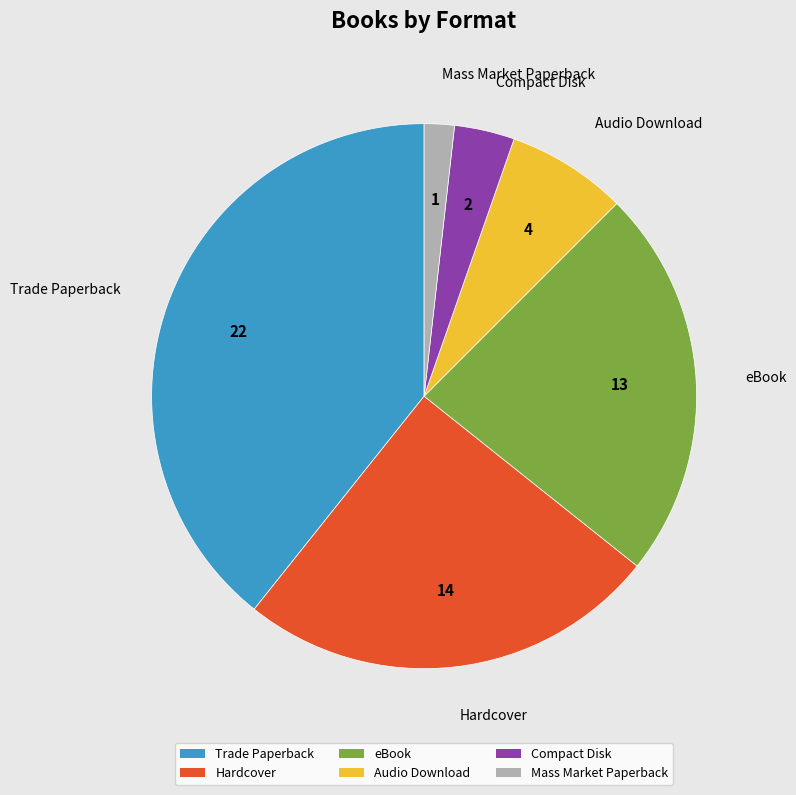

Approximately how many times larger is the value at Trade Paperback compared to Hardcover?

1.6